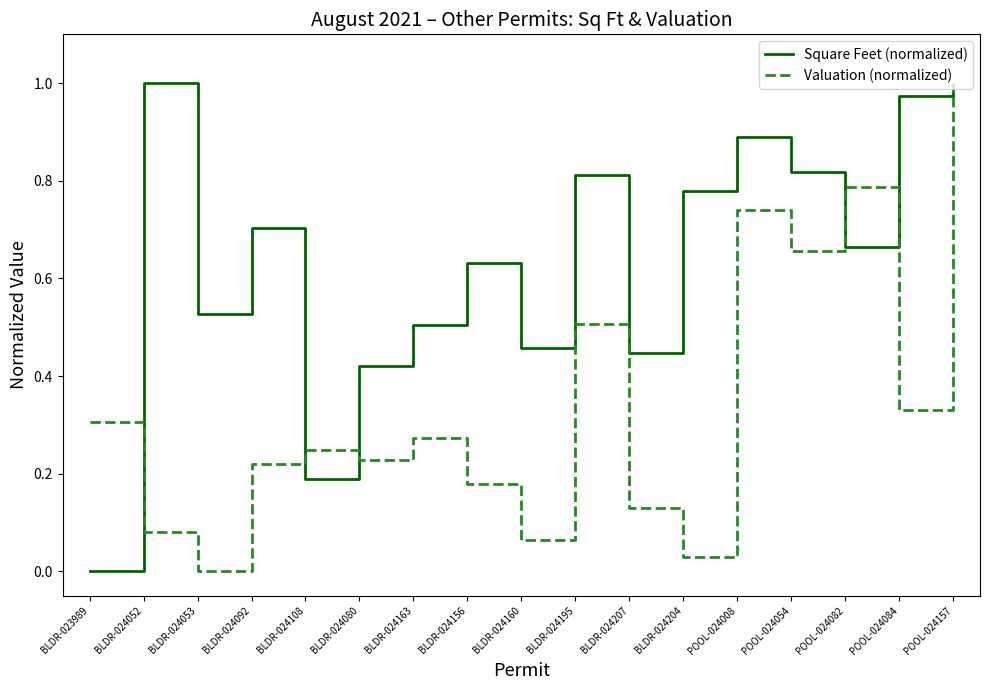

In Valuation (normalized), how many points are higher than both neighbors (excluding endpoints)?

5